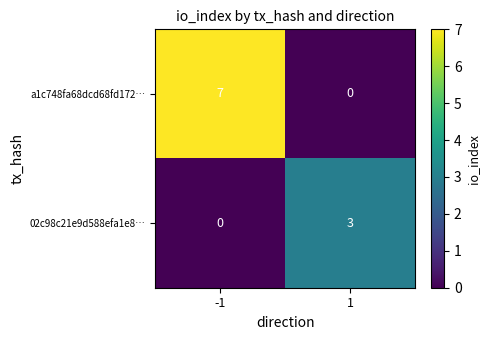

What is the difference between the maximum and minimum values in the 02c98c21e9d588efa1e8… series?

3